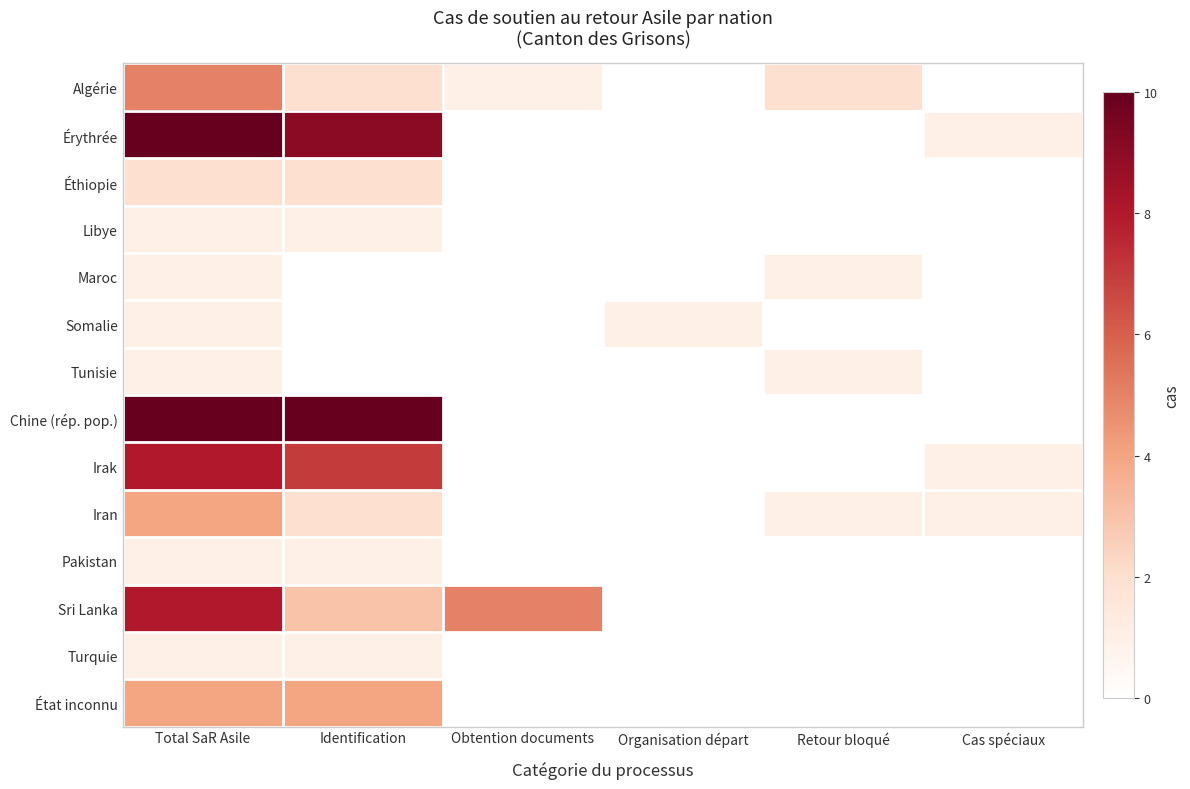

Which series has the largest total across all categories?

Érythrée